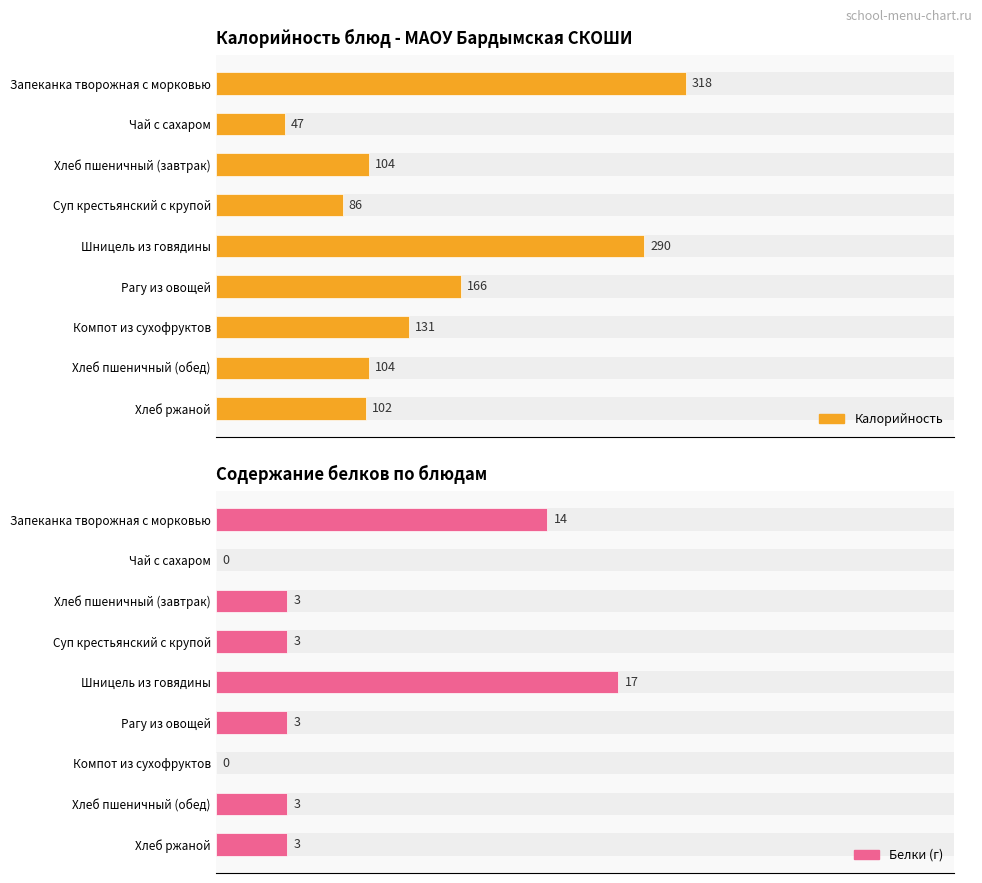

Between Запеканка творожная с морковью and Компот из сухофруктов, which series saw the biggest shift?

Калорийность